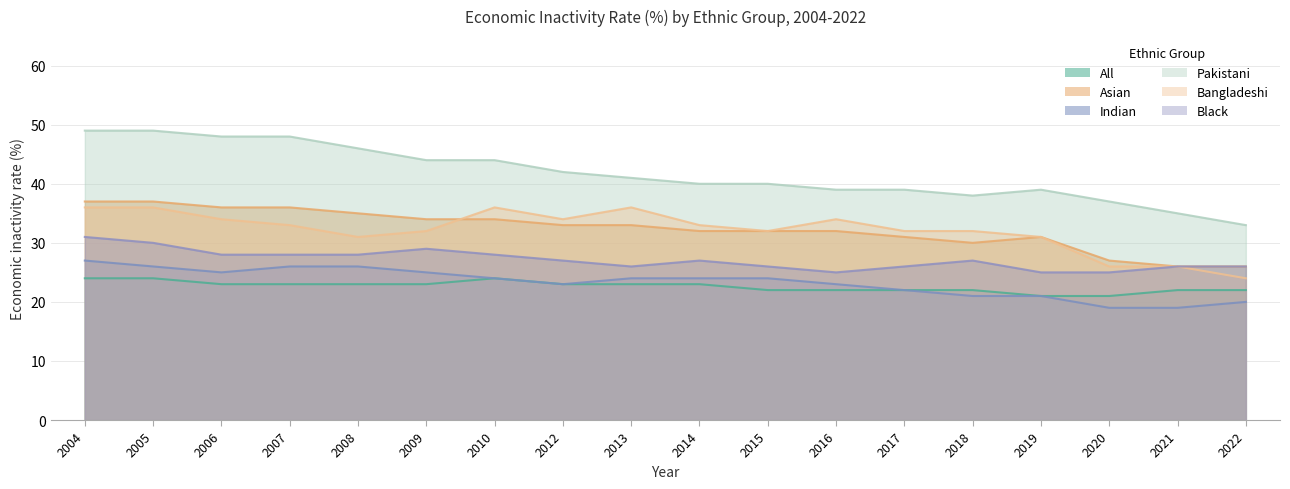

Where is the first local minimum for Pakistani?

2018